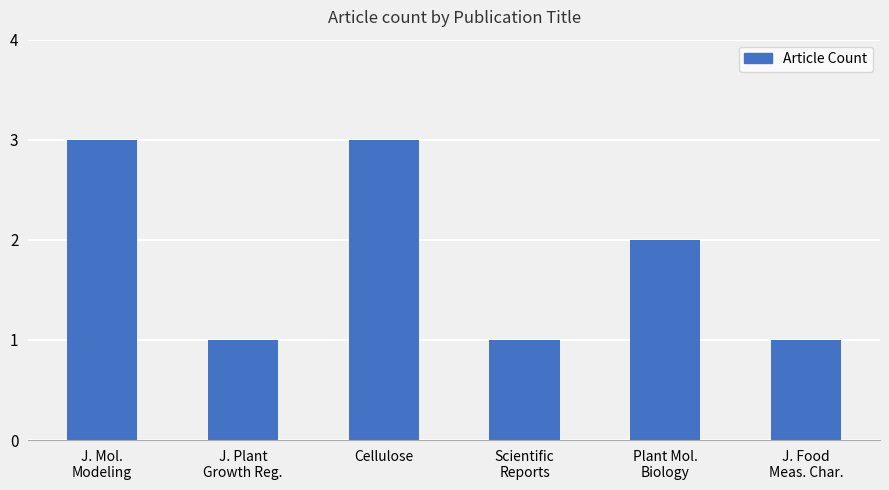

What is the sum of the values at J. Mol.
Modeling and Cellulose?

6